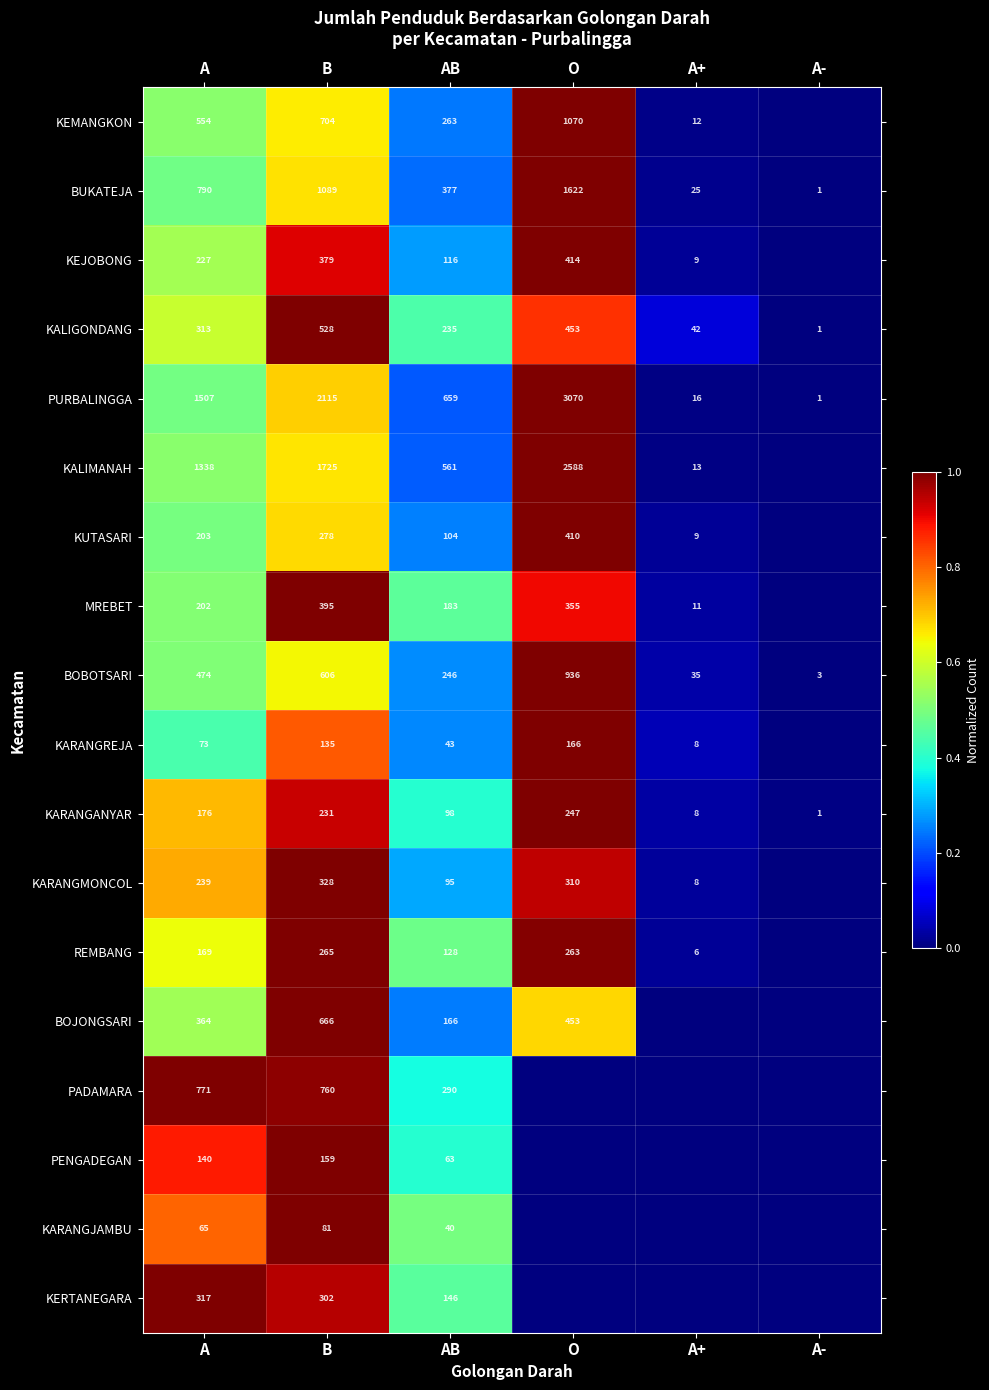

Is it true that BUKATEJA equals 1830 at B?

False